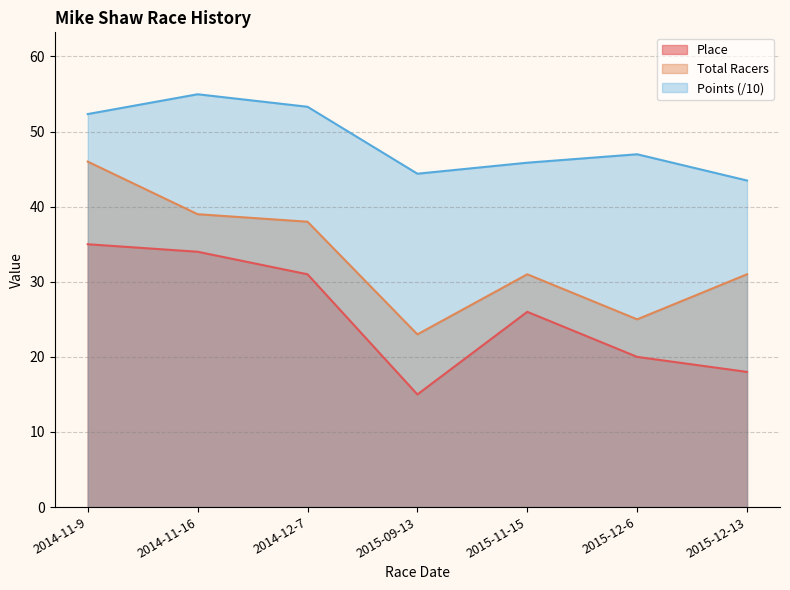

What is the difference between the second highest and second lowest values in the Points series?

8.9